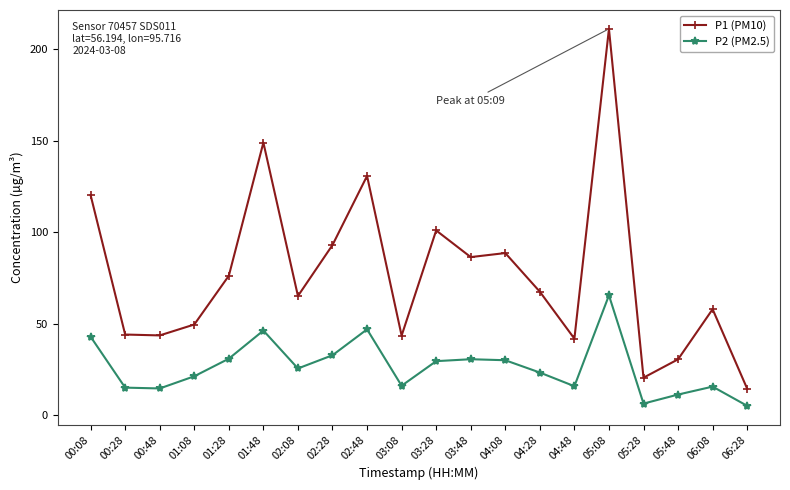

What is the difference between the P1 (PM10) values at 02:48 and 01:28?

54.6